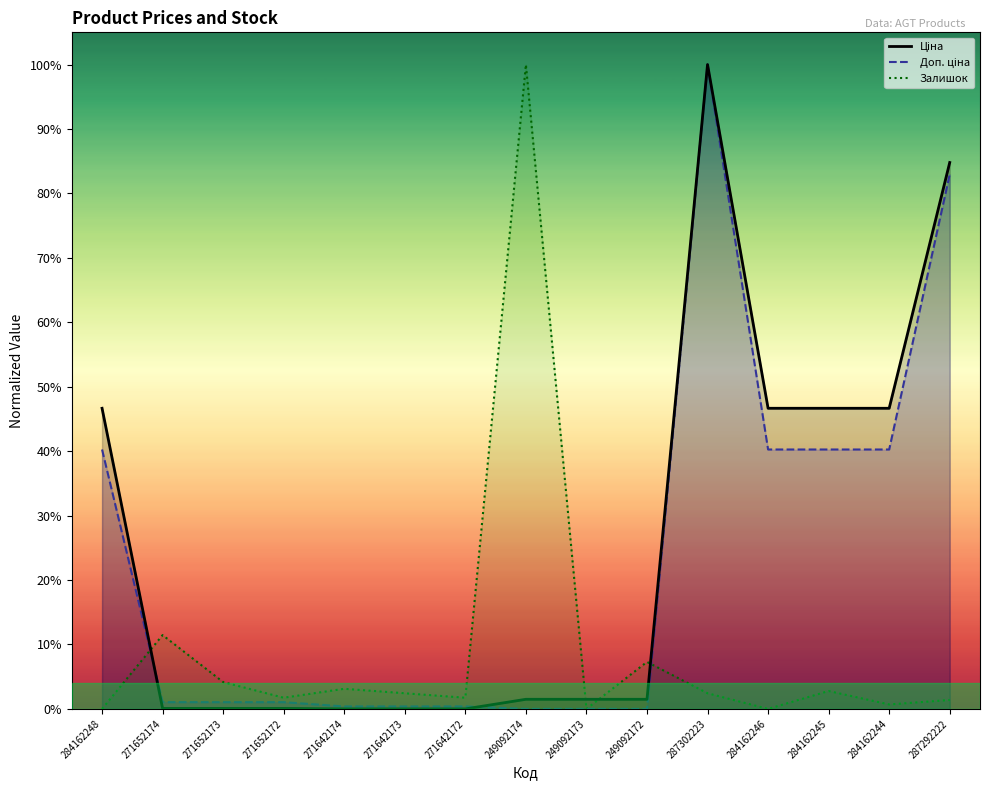

At 284162246, list the series in order from smallest to largest.

Залишок, Доп. ціна, Ціна